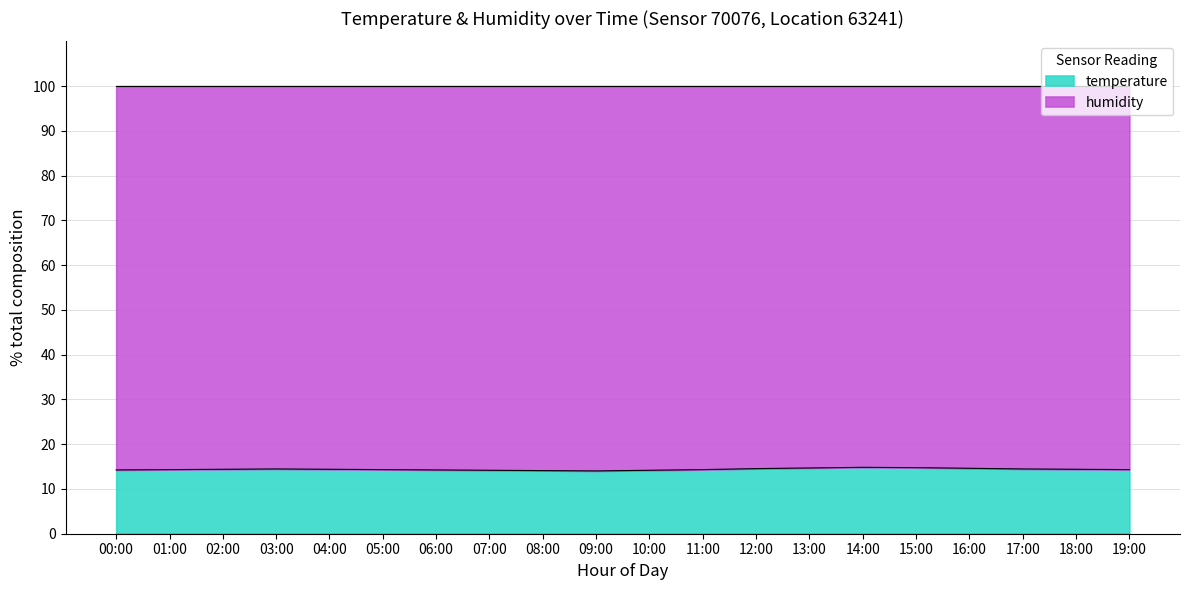

How many points are lower than both their immediate neighbors (excluding endpoints)?

1